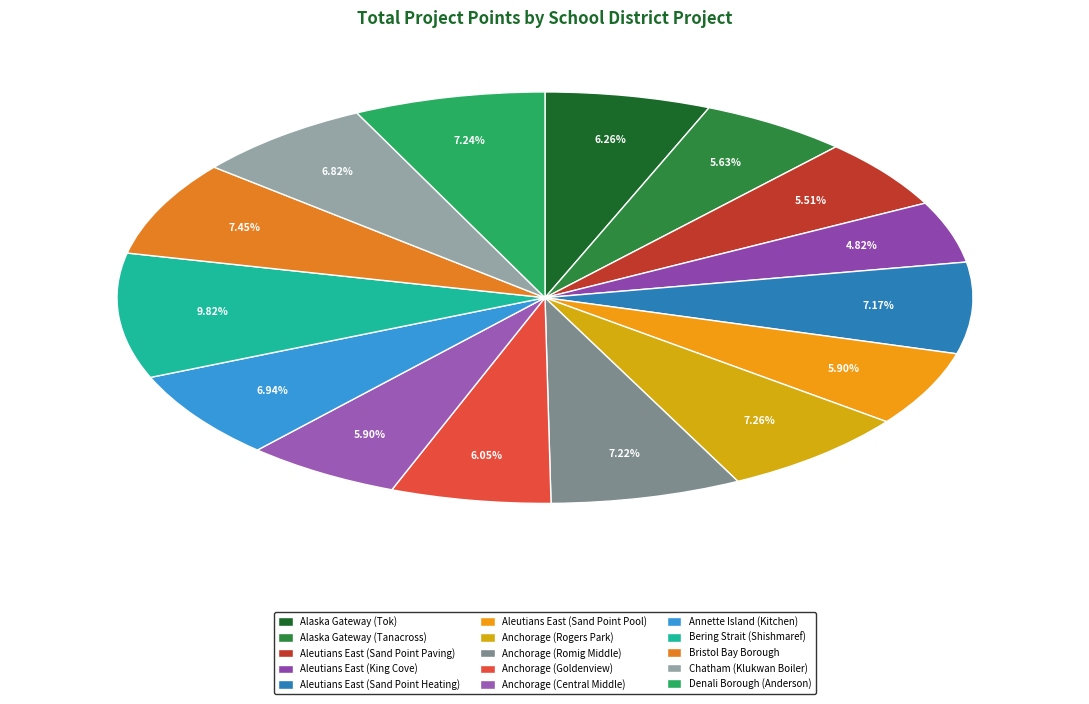

To the nearest percent, what portion does Bristol Bay Borough represent?

7%